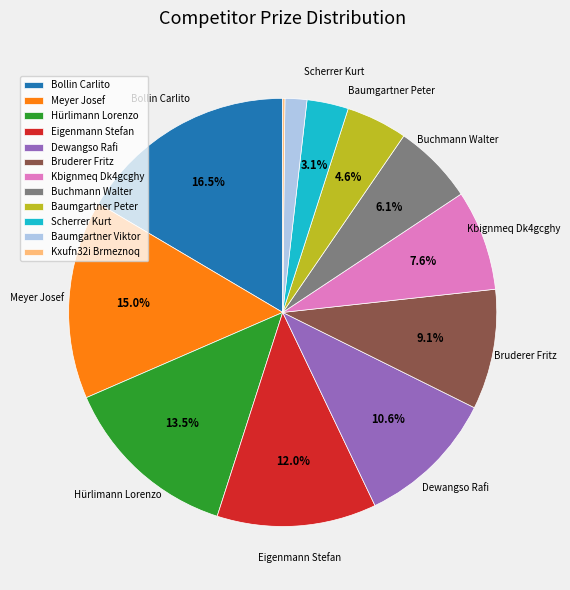

To the nearest percent, what is the difference between the Hürlimann Lorenzo and Baumgartner Viktor slice percentages?

12%